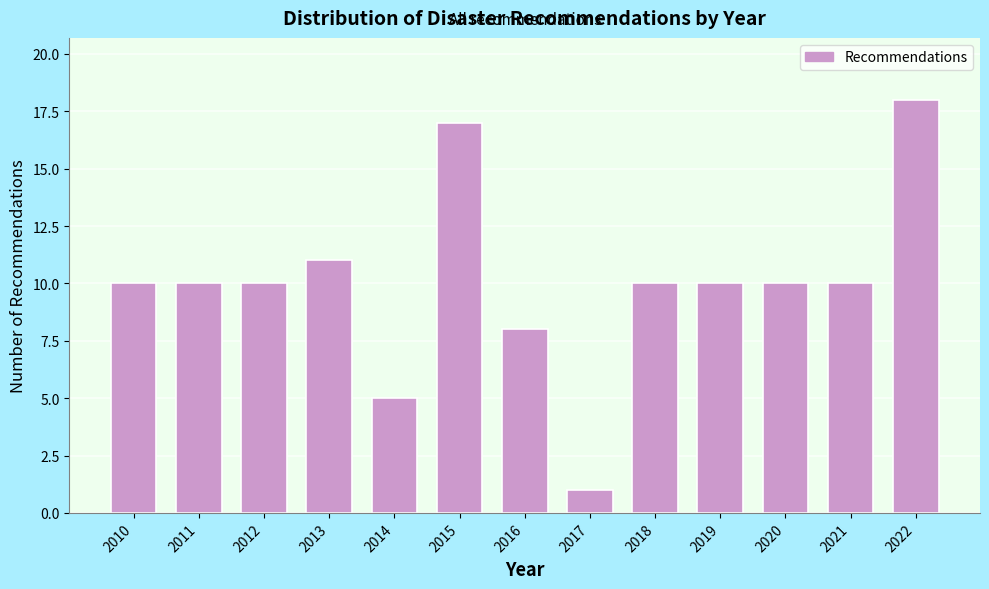

Reading right to left, list all the values displayed in this chart.

18	10	10	10	10	1	8	17	5	11	10	10	10